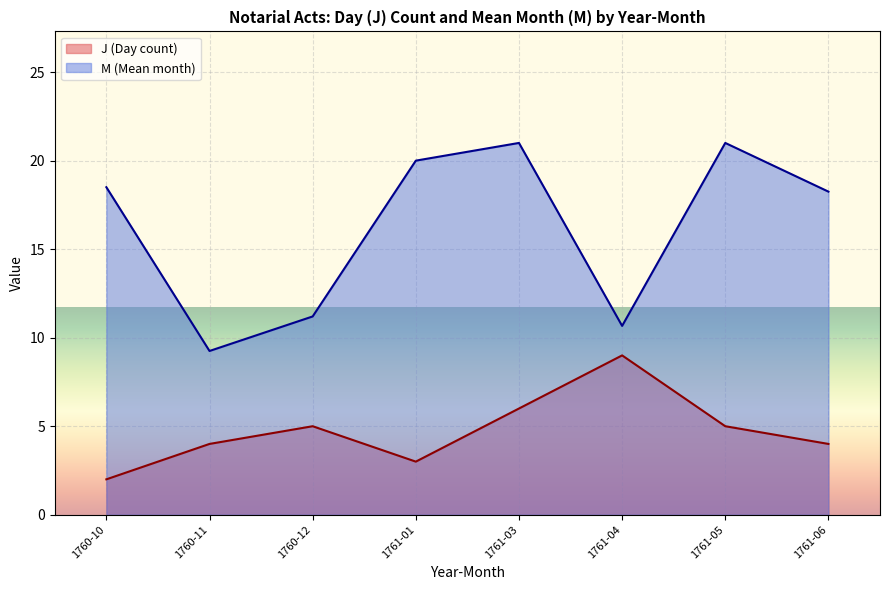

Rank the series by their maximum value, from highest to lowest.

M (Mean month), J (Day count)